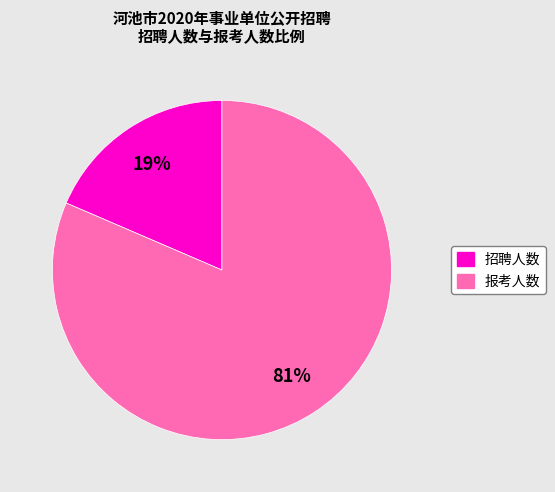

Is the sum of 招聘人数 and 报考人数 greater than half?

Yes